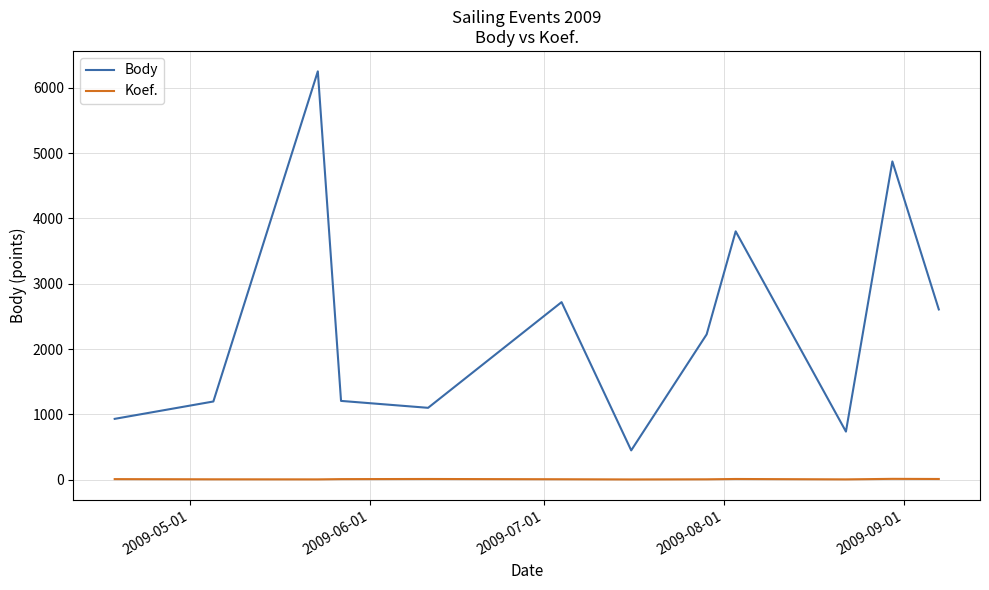

What are all the series names shown in the legend?

Body, Koef.